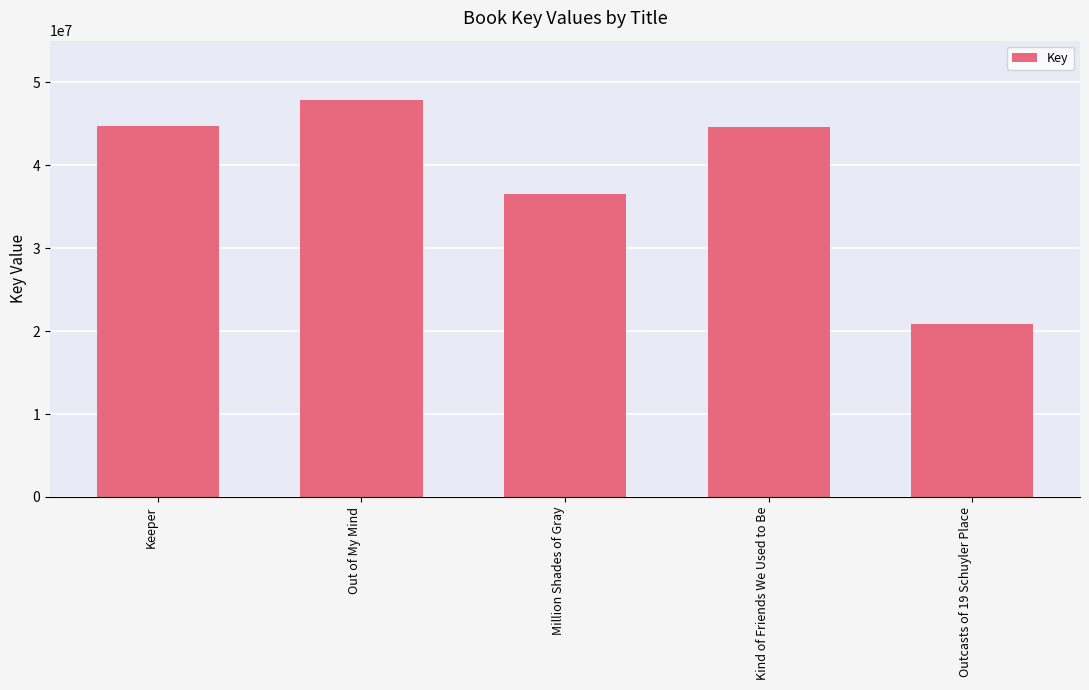

Where does the data first go above 44619037?

Keeper